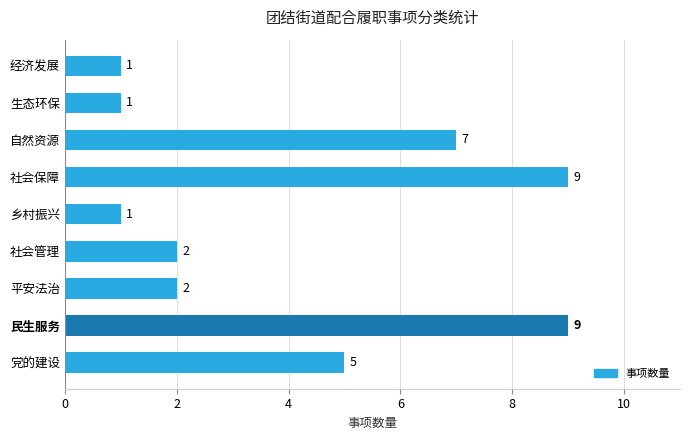

Count the values in the range 1 to 7.

7